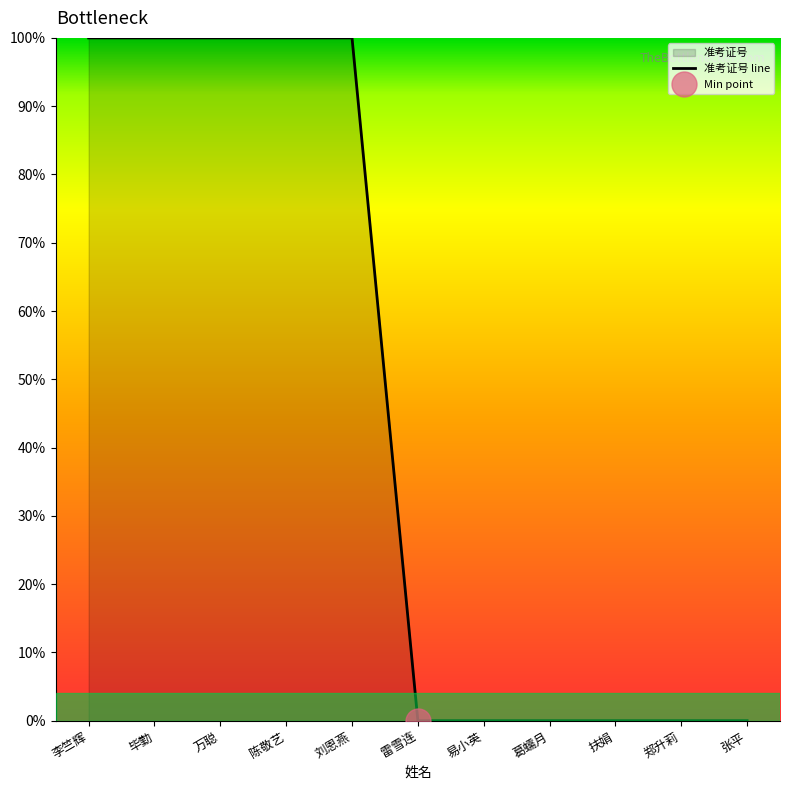

What is the label of the 2nd point from the left?

毕勤